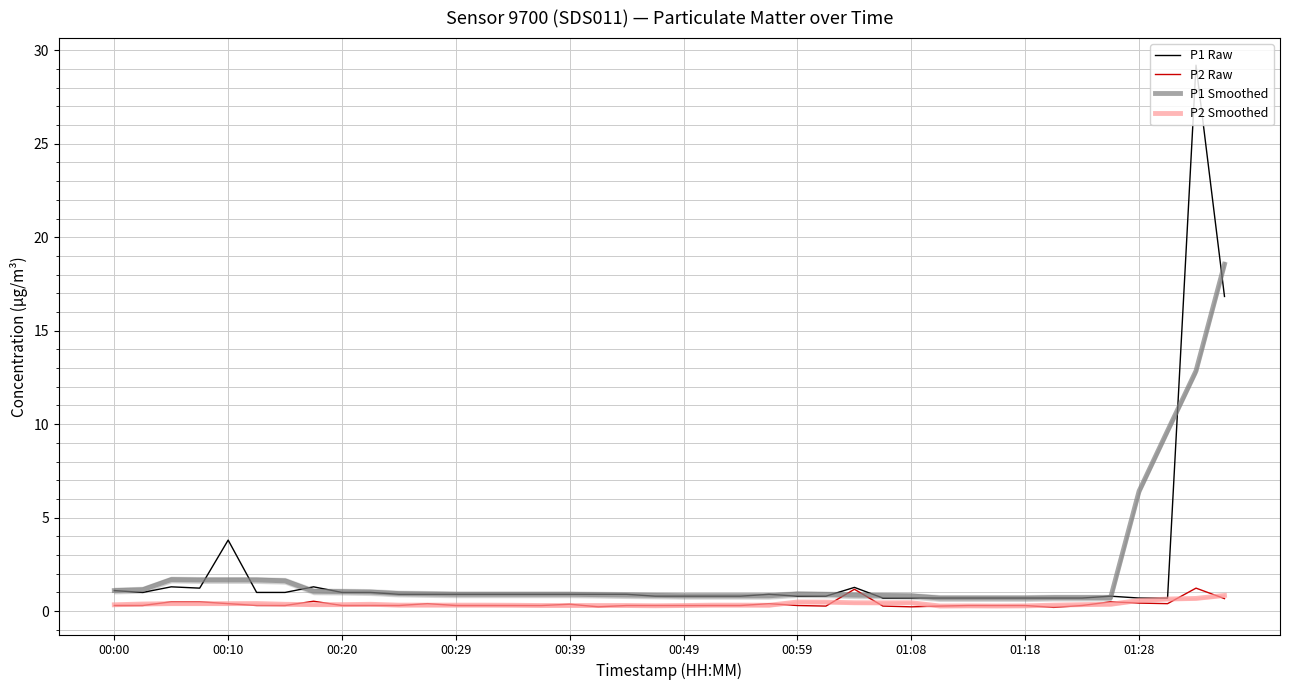

How many interior local peaks does the P2 Raw series have?

7